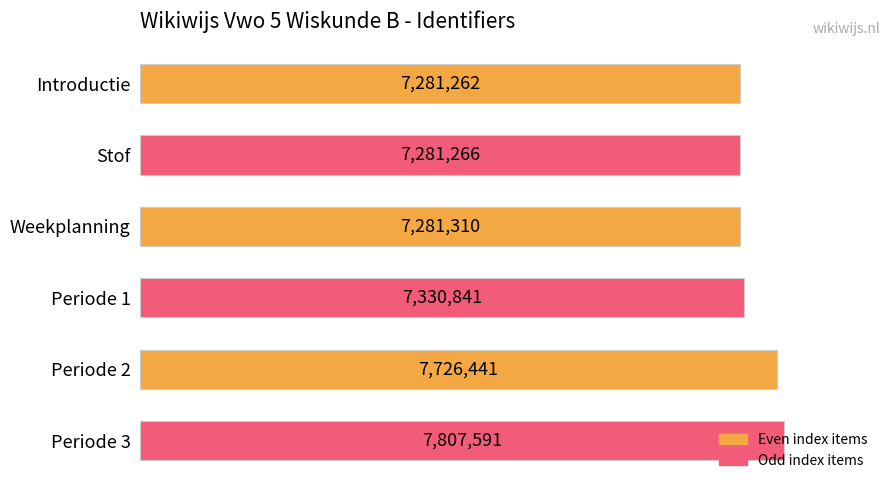

Does the chart contain any negative values?

No